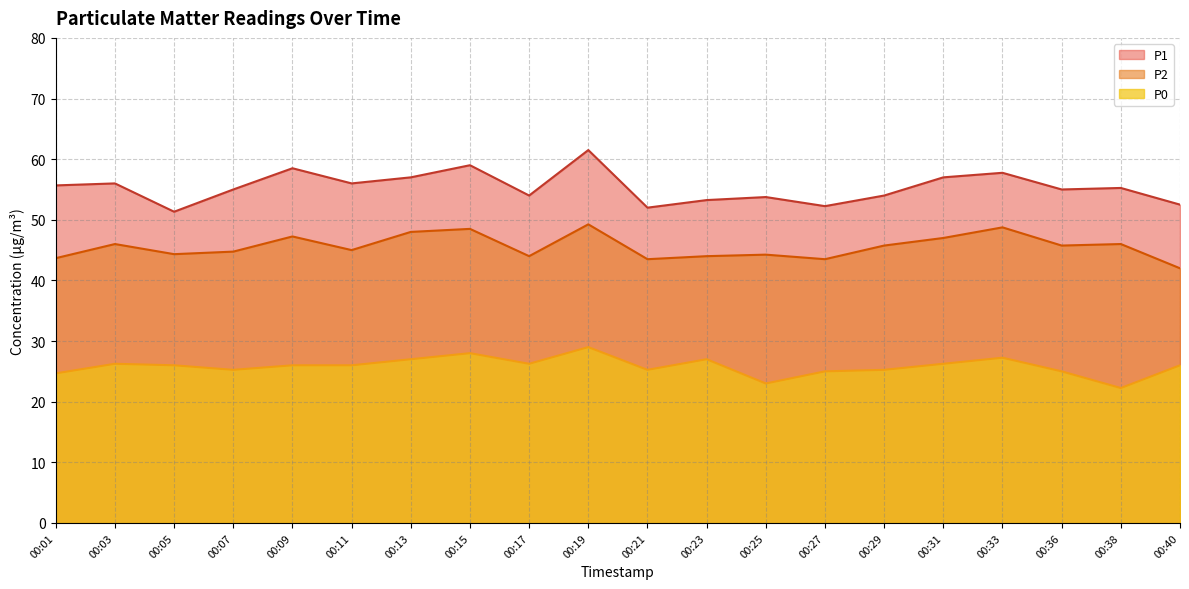

Between 00:03 and 00:21, which series saw the biggest shift?

P1